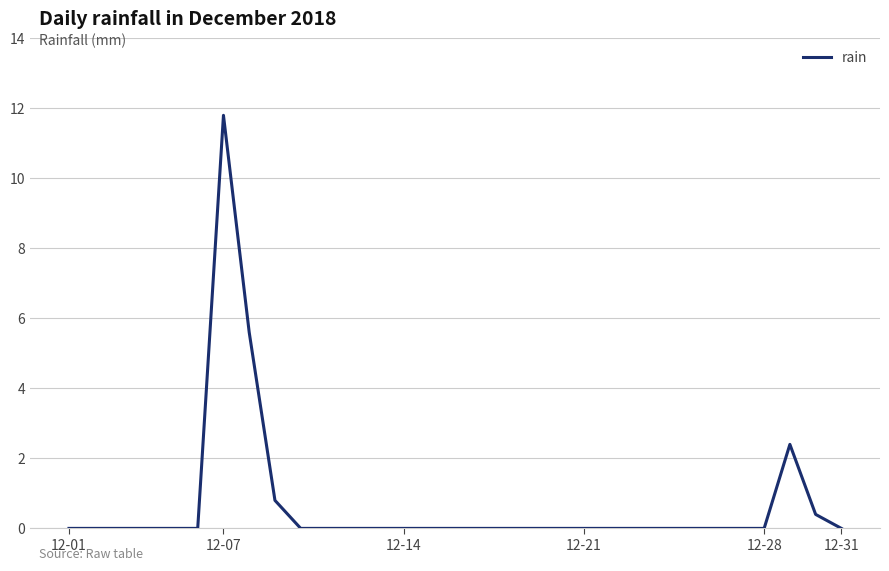

What is the difference between the second highest and minimum values?

5.6